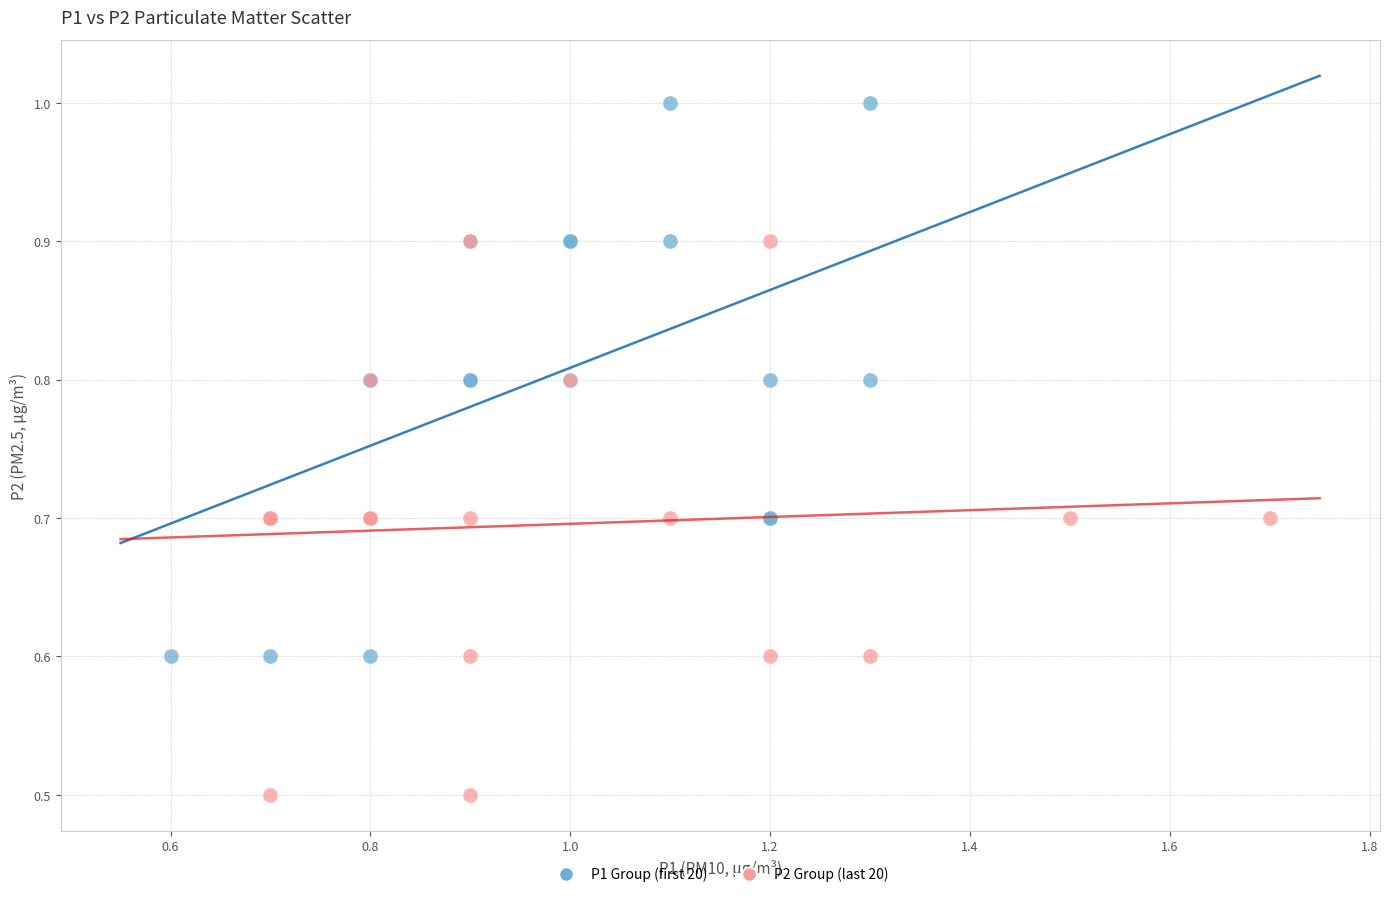

Which series contains the lowest Y value?

P2 Group (last 20)